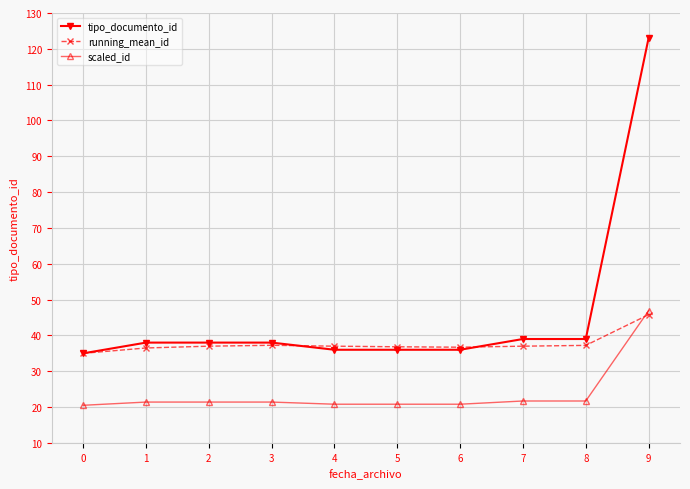

True or false: scaled_id and tipo_documento_id cross at least once.

False